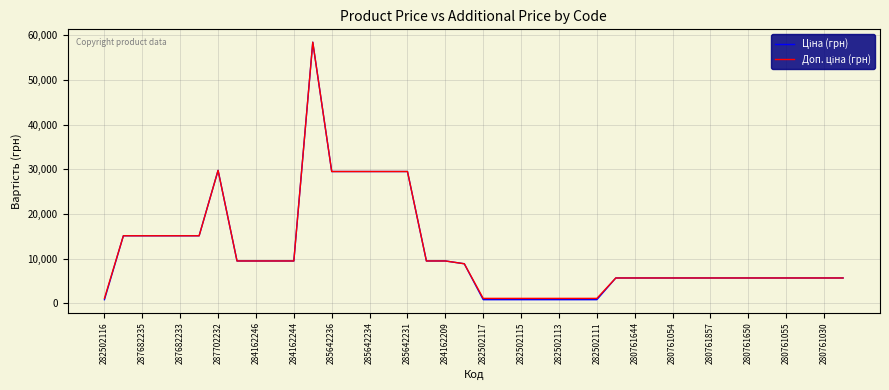

What is the maximum value shown in the chart?

58426.5